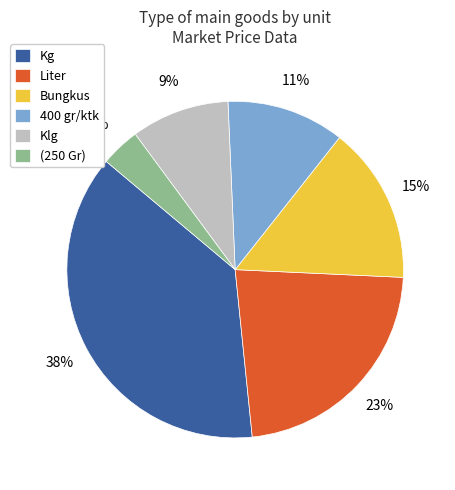

Rank the categories by value from lowest to highest.

(250 Gr), Klg, 400 gr/ktk, Bungkus, Liter, Kg